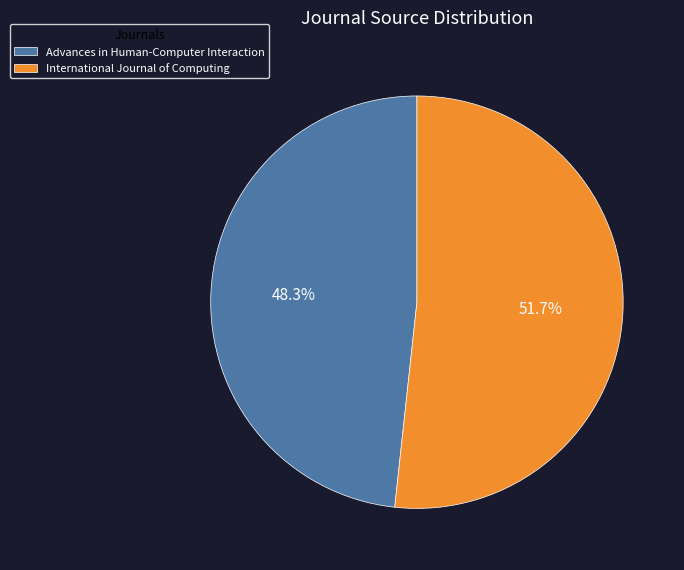

Is the sum of Advances in Human-Computer Interaction and International Journal of Computing greater than half?

Yes